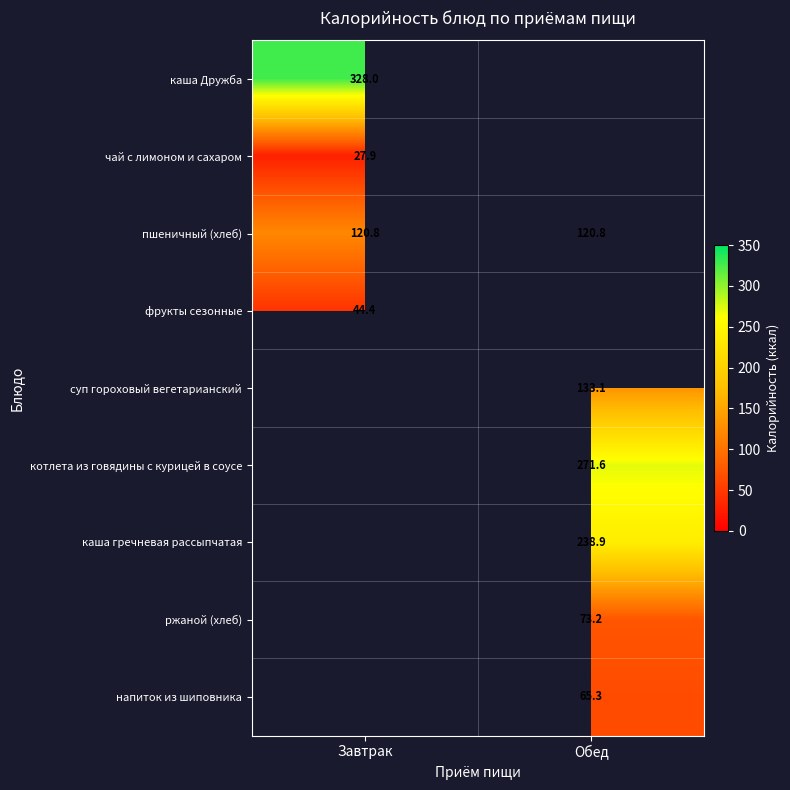

What is the minimum value for пшеничный (хлеб)?

120.8